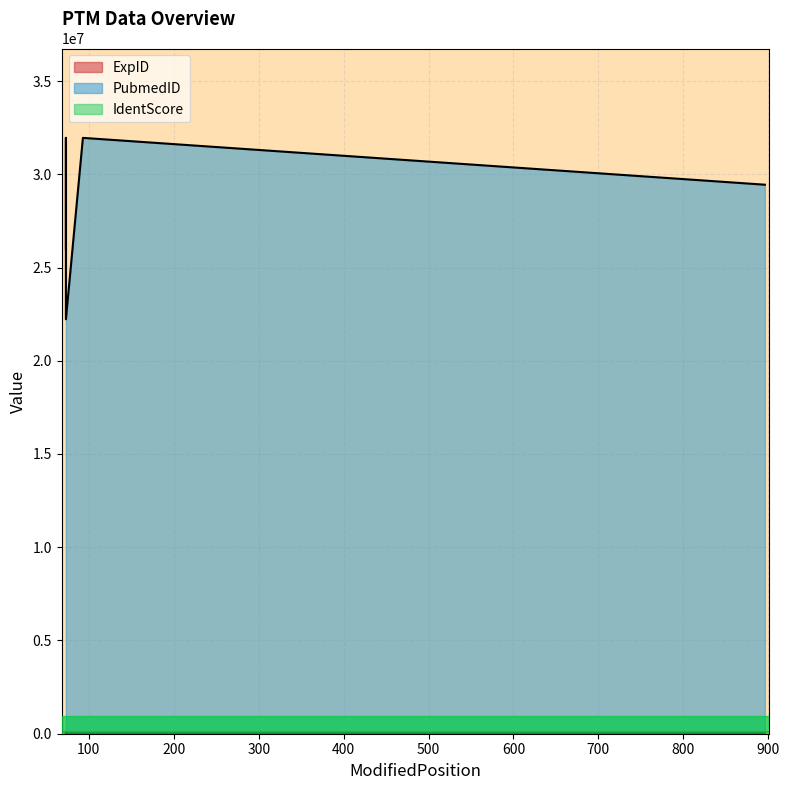

What is the total value across all series at 73?

26010848.6